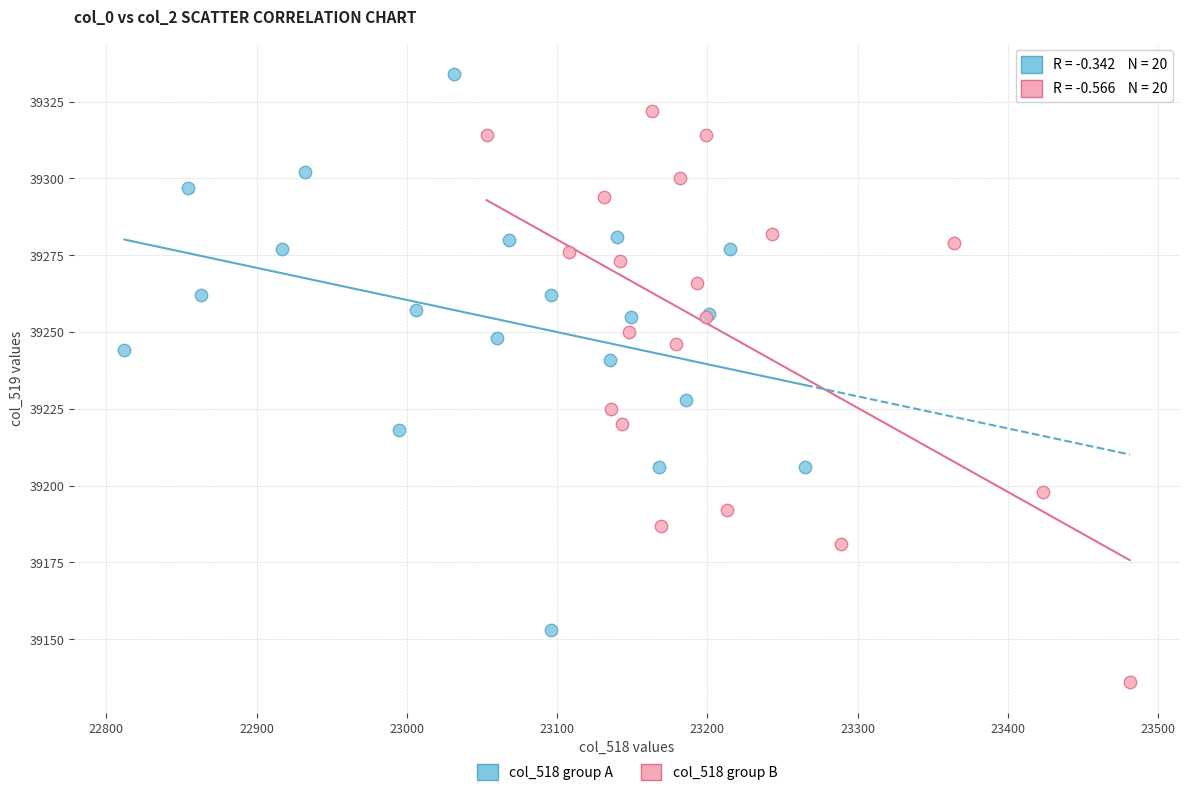

Which series contains the highest Y value?

col_518 group A